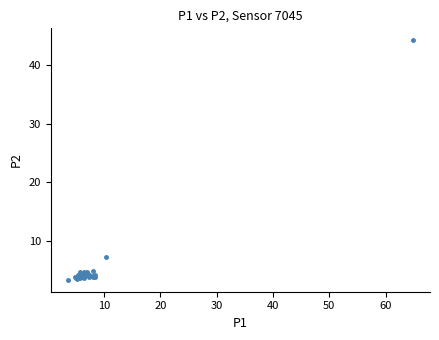

What Y value in the scatter plot is closest to 23?

7.2